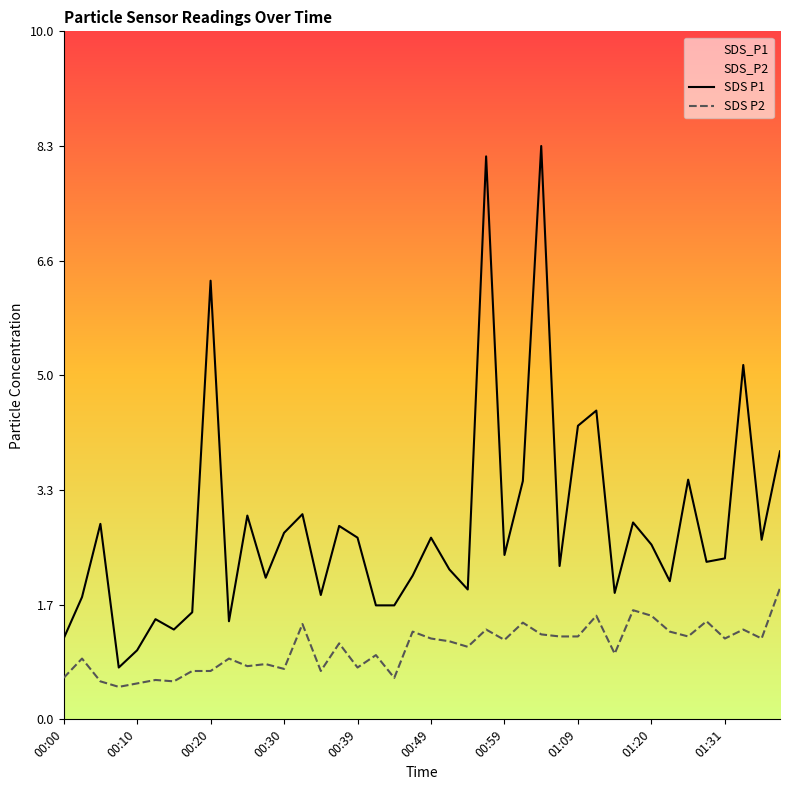

What is the difference between the highest and lowest values at 18?

1.0